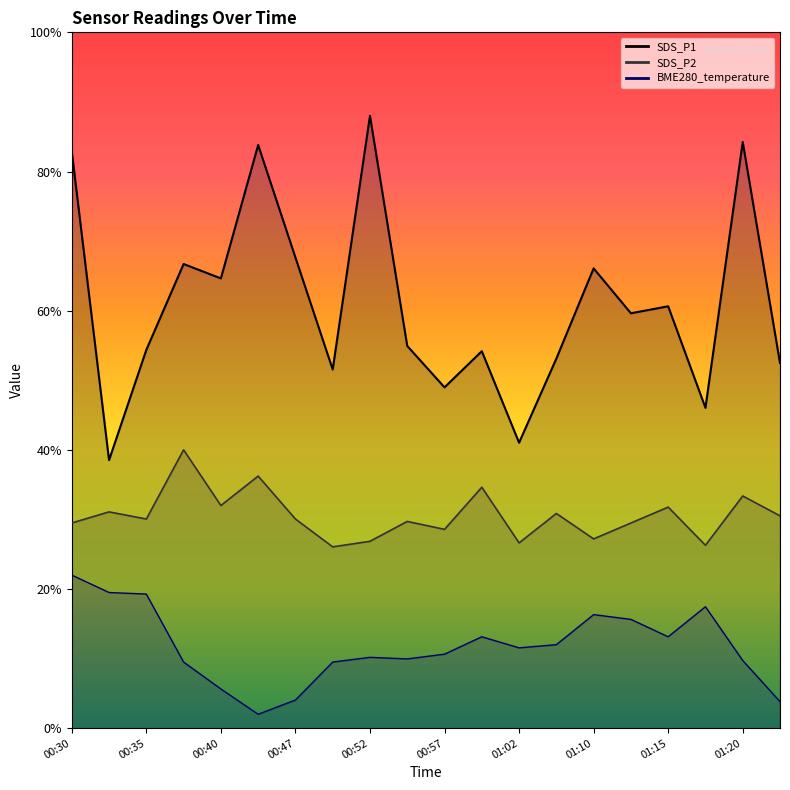

Is the value of SDS_P1 at 00:47 greater than the value of BME280_temperature at 00:57?

Yes